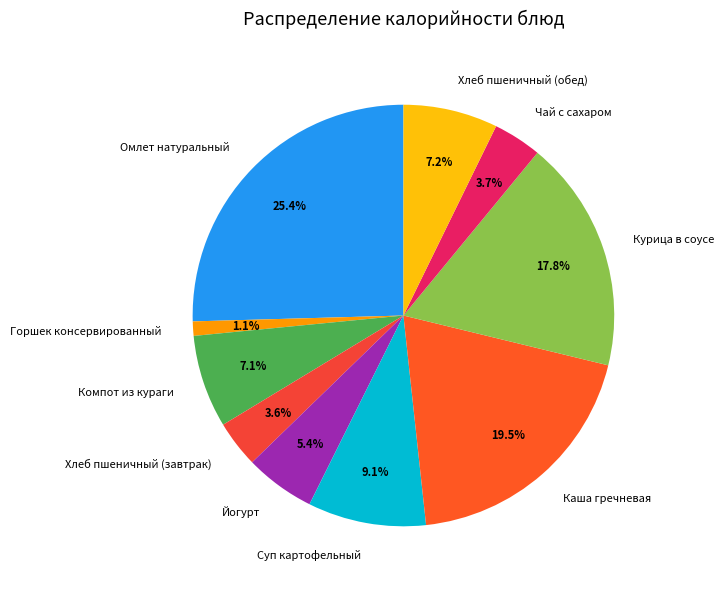

To the nearest percent, what is the difference between the Йогурт and Омлет натуральный slice percentages?

20%